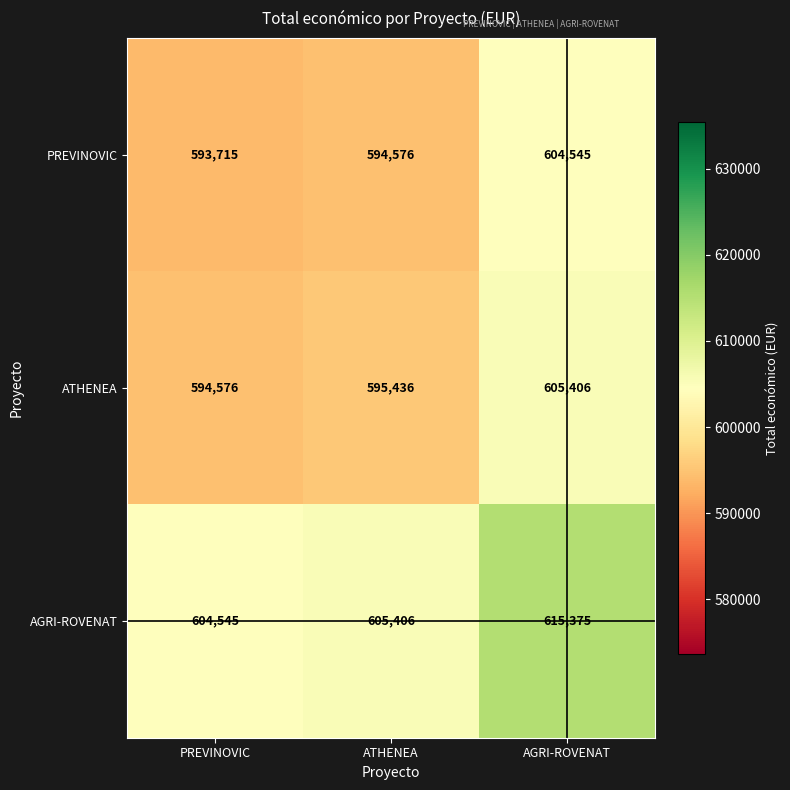

What is the spread (max minus min) of values at ATHENEA?

10830